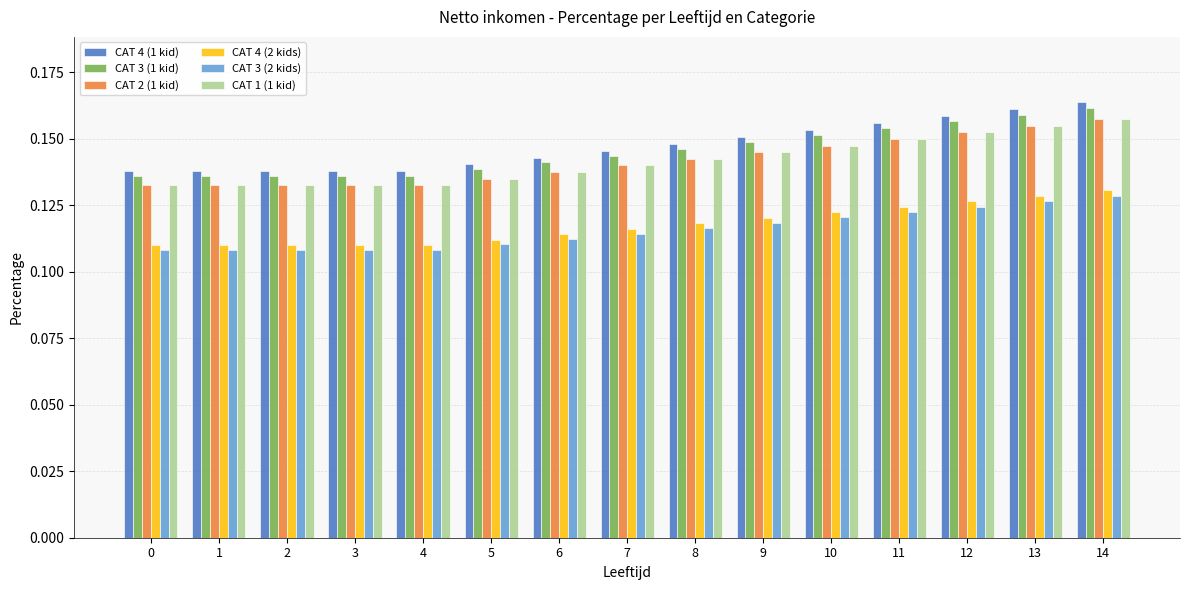

Which series has the largest range (max minus min)?

CAT 4 (1 kid)